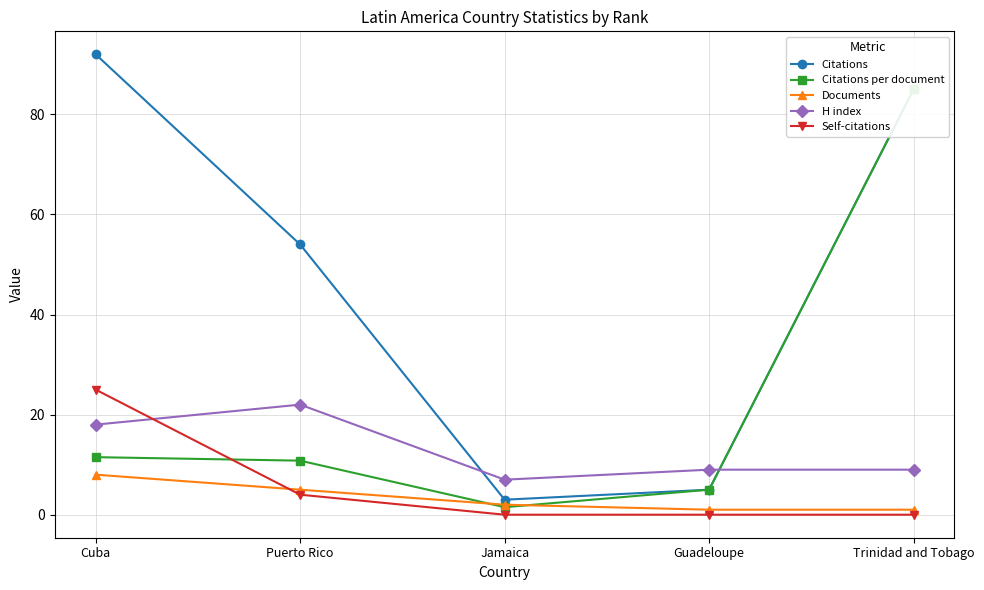

What is the label of the 4th point from the right?

Puerto Rico